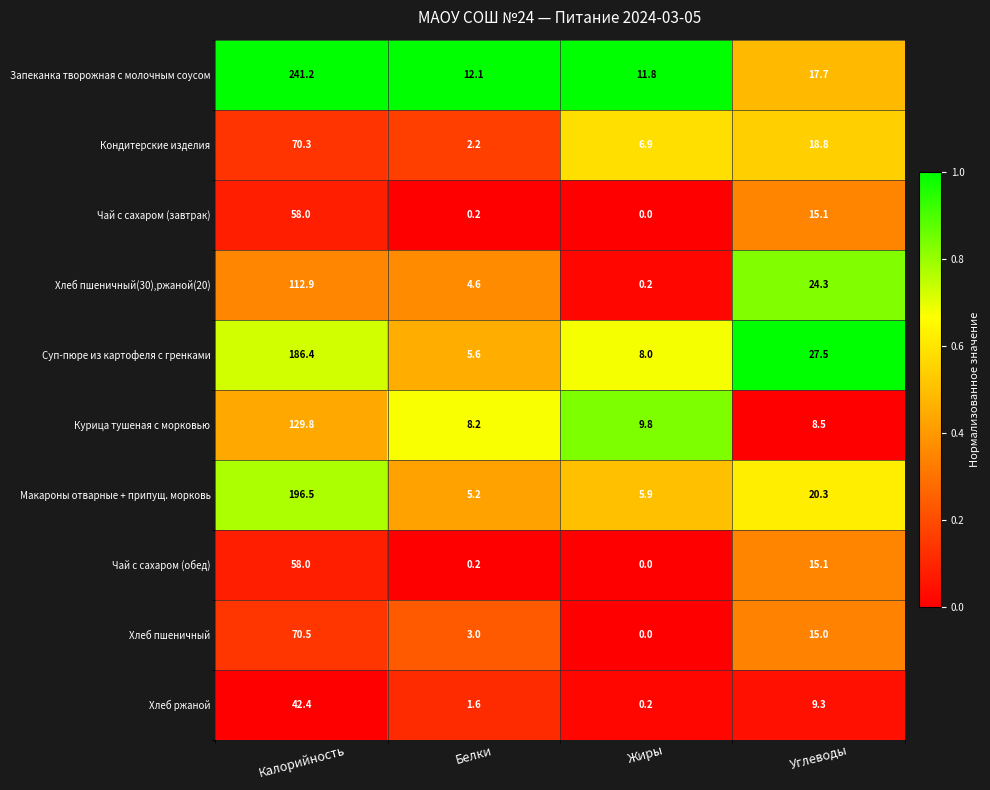

What is the difference between the maximum and minimum values in the Кондитерские изделия series?

68.1